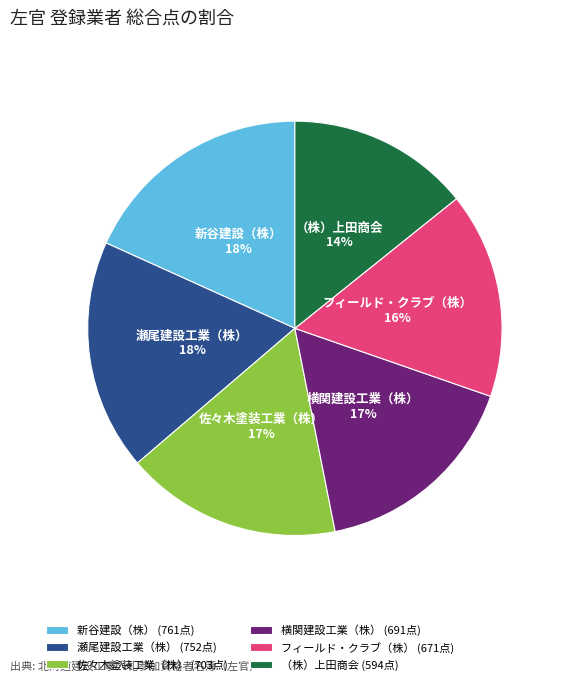

Does any single category account for the majority?

No